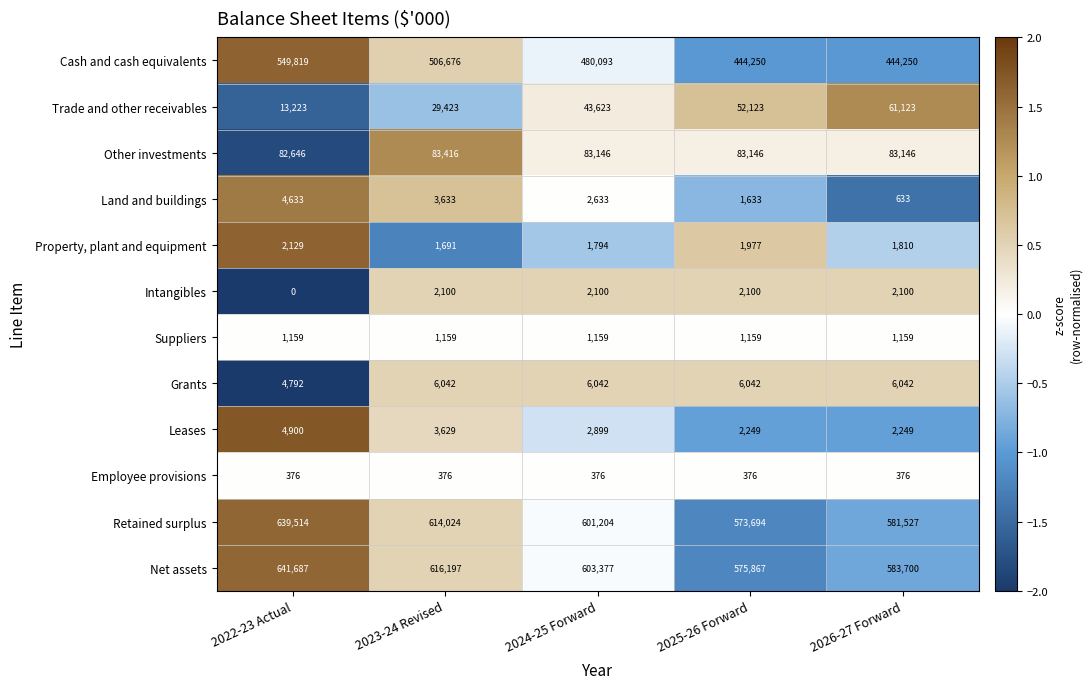

Between 2022-23 Actual and 2026-27 Forward, which series saw the biggest shift?

Cash and cash equivalents